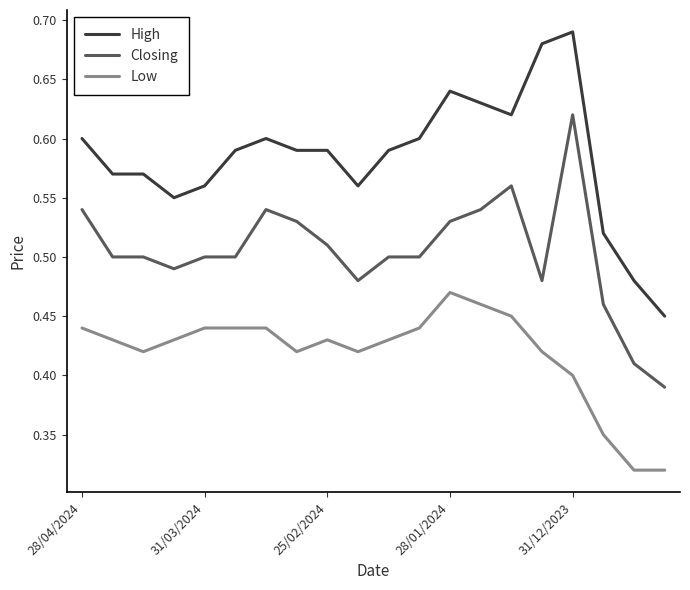

True or false: Low and Closing cross at least once.

False